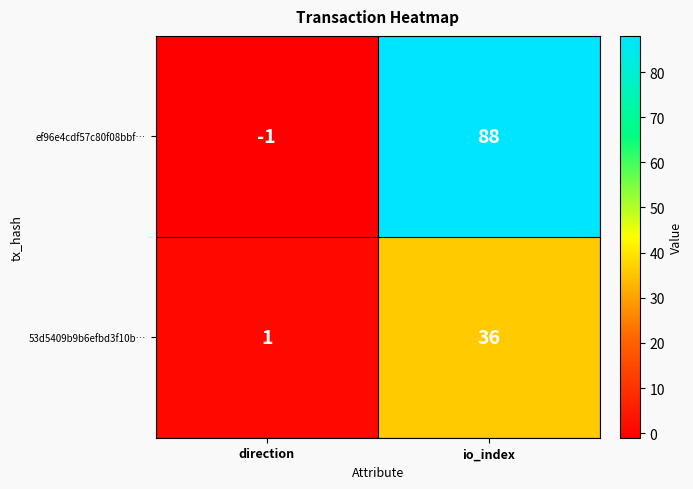

Reading right to left, transcribe all the data shown in this chart.

ef96e4cdf57c80f08bbf…: io_index=88	direction=-1
53d5409b9b6efbd3f10b…: io_index=36	direction=1